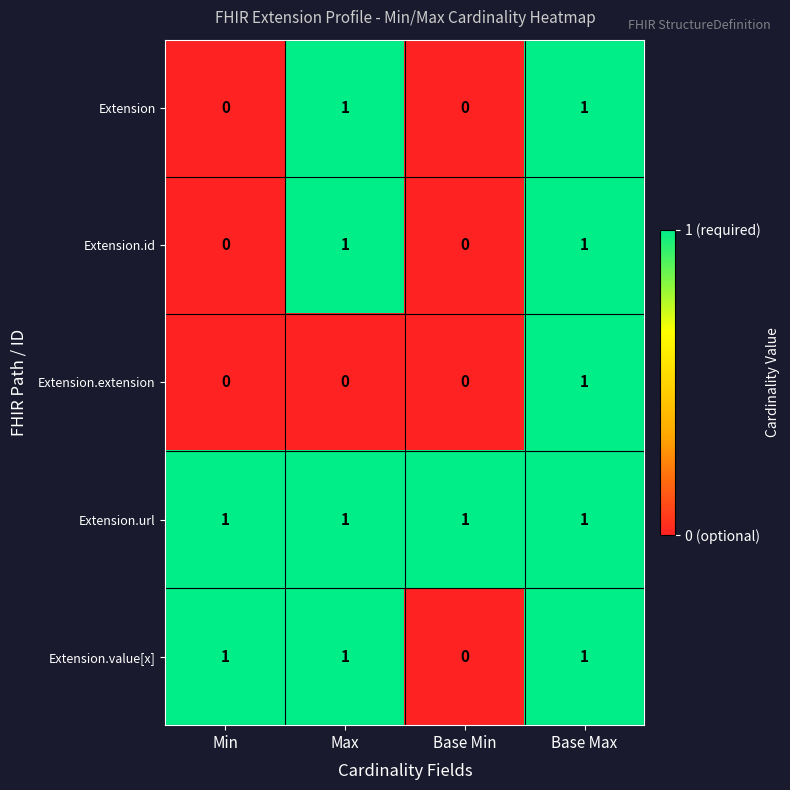

At how many categories does at least one series exceed 0?

4